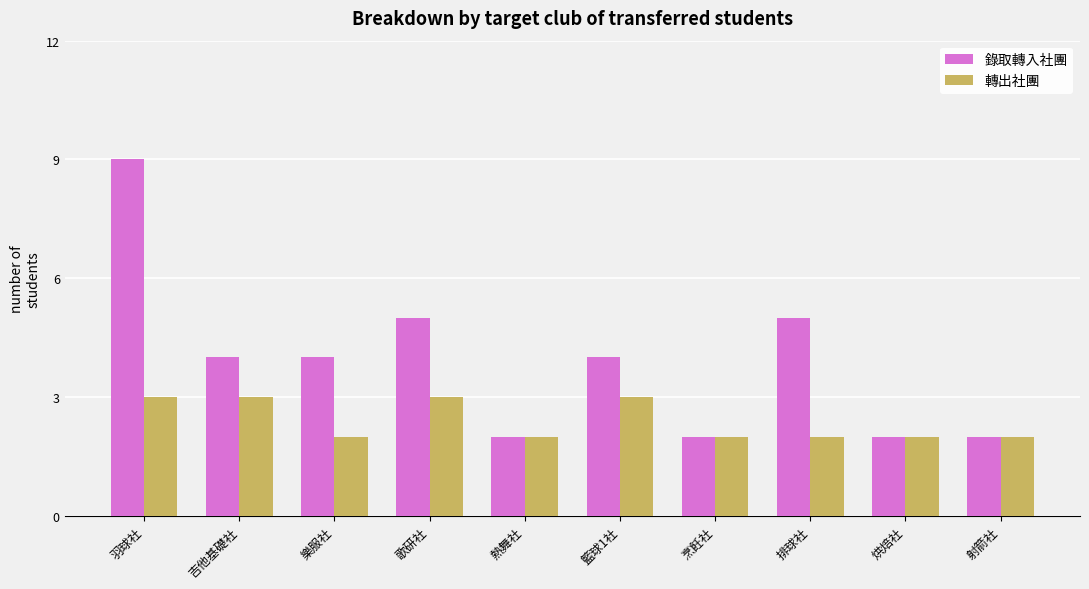

Does the chart contain any negative values?

No